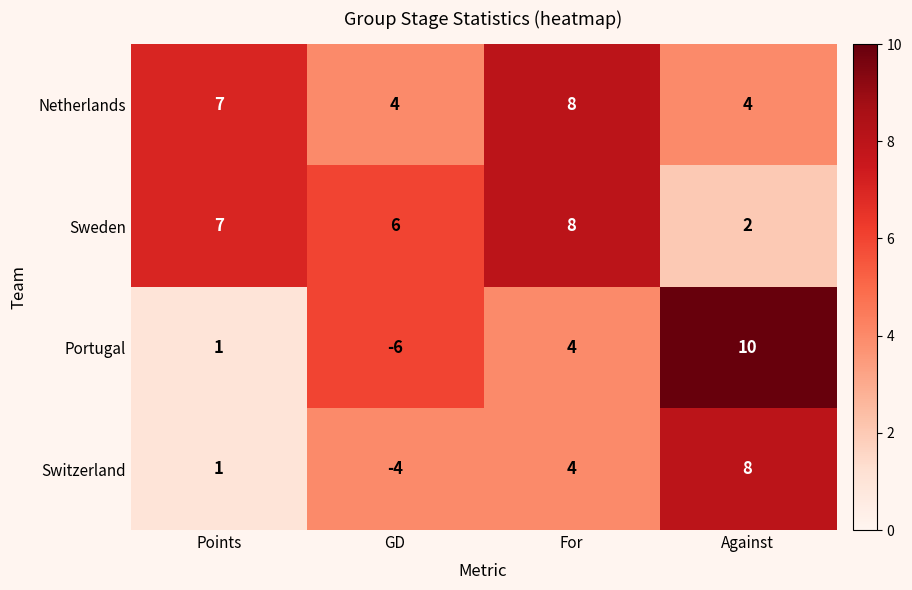

What is the difference between the highest and lowest values at Against?

8